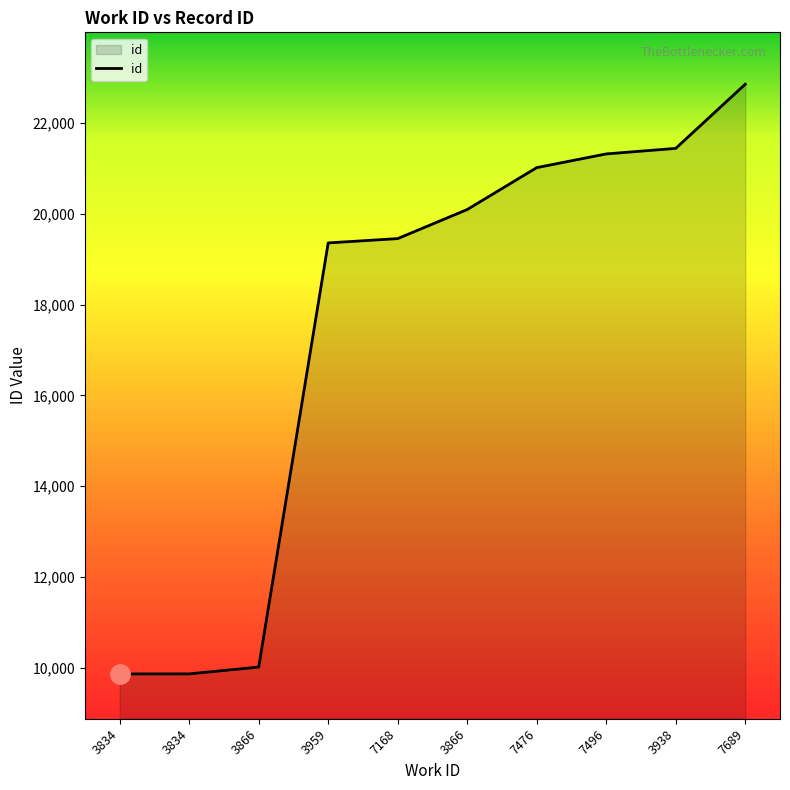

Does the chart display data point markers on the line(s)?

No